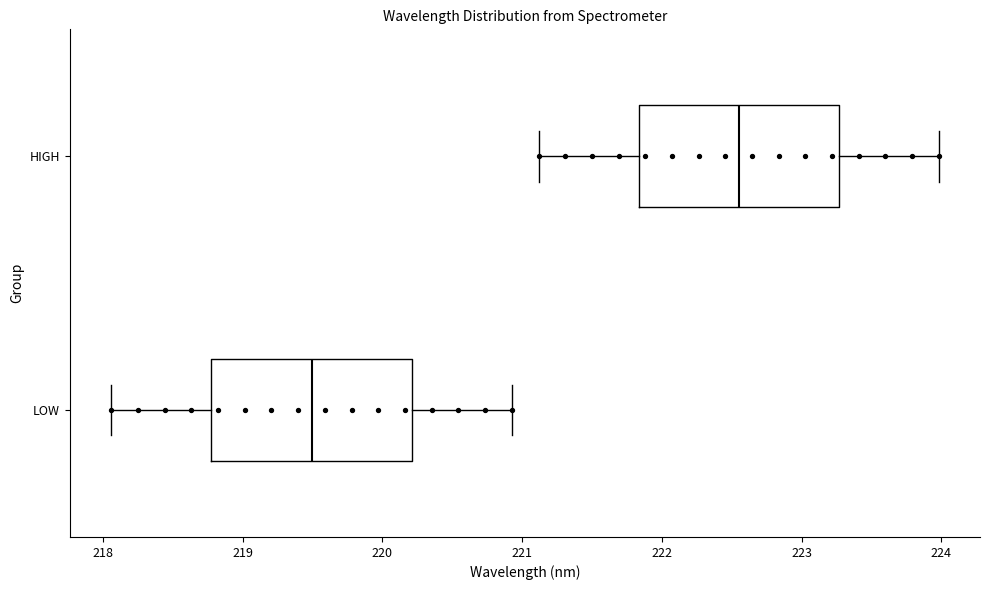

Where does the left whisker of the box for HIGH end on the x-axis? The values are not printed on the chart, so give them approximately, as read against the axis.

221.1